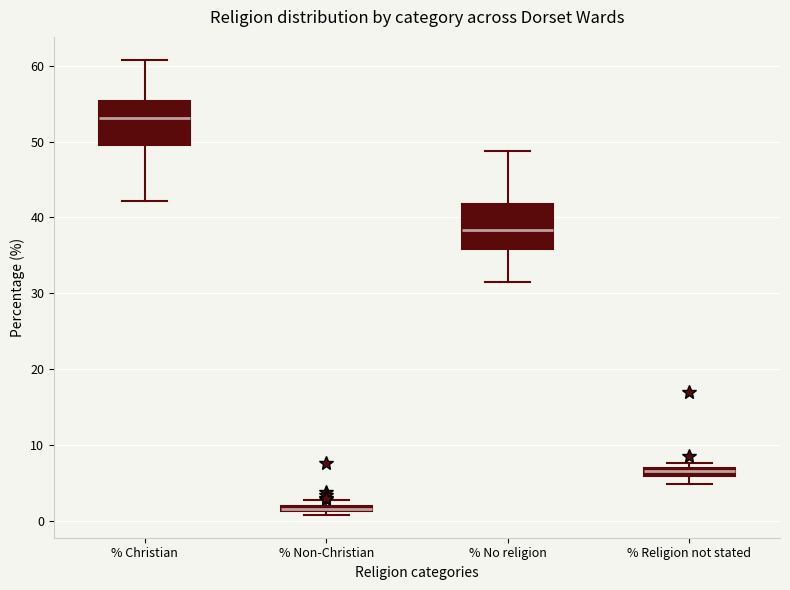

Where is the lower edge of the box for % Christian on the y-axis? The values are not printed on the chart, so give them approximately, as read against the axis.

49